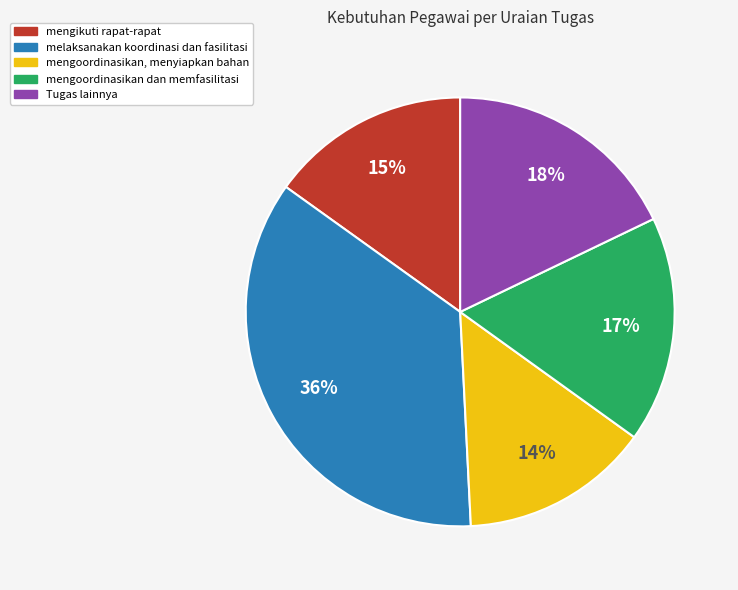

True or false: mengoordinasikan, menyiapkan bahan accounts for 14% of the total.

True